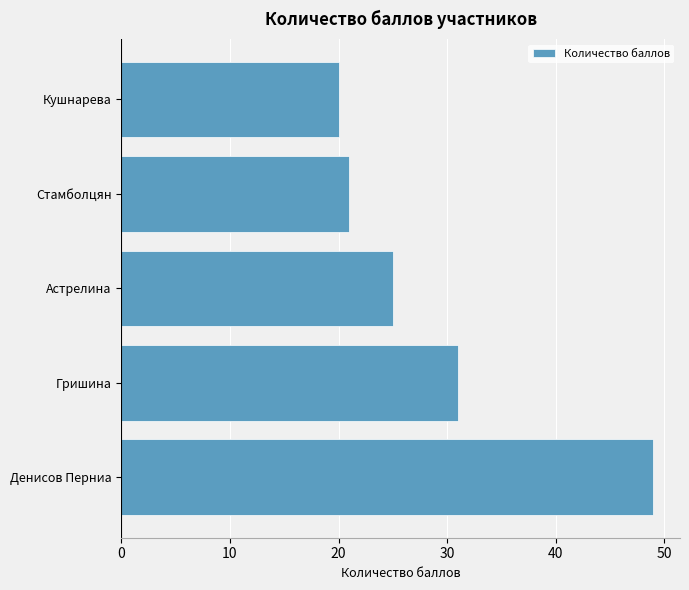

Rank the categories by value from lowest to highest.

Кушнарева, Стамболцян, Астрелина, Гришина, Денисов Перниа